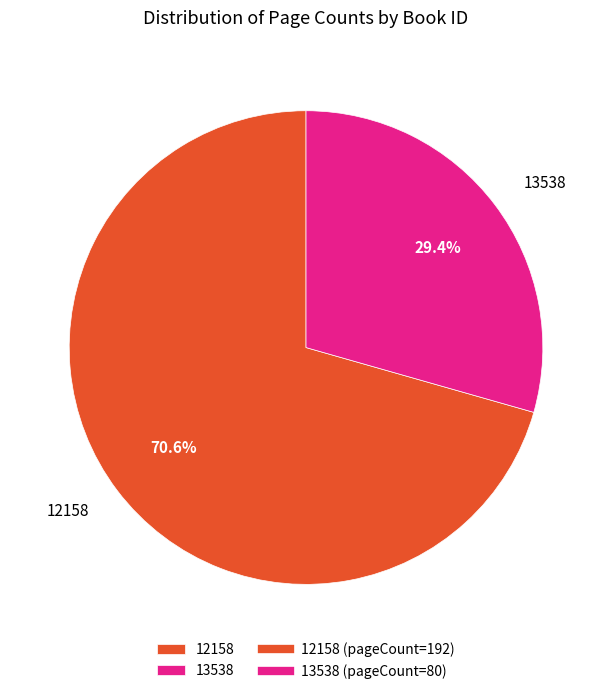

The 12158 slice represents 64% of the pie. True or false?

False